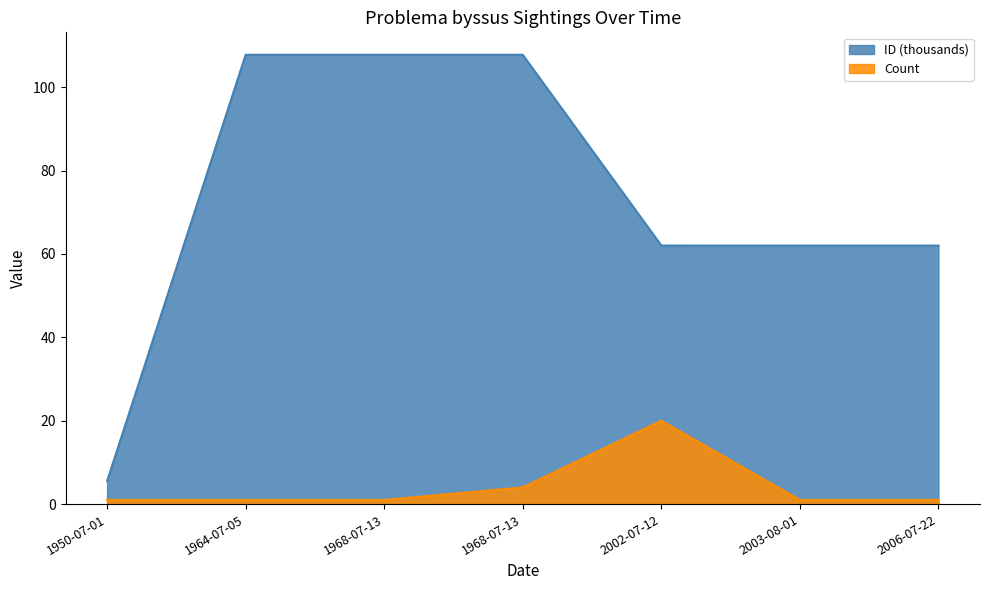

Reading left to right, what are all the values shown in this chart?

Count: 1.0	1.0	1.0	4.0	20.0	1.0	1.0
ID: 5.5	107.7	107.8	107.8	62.0	62.0	62.0